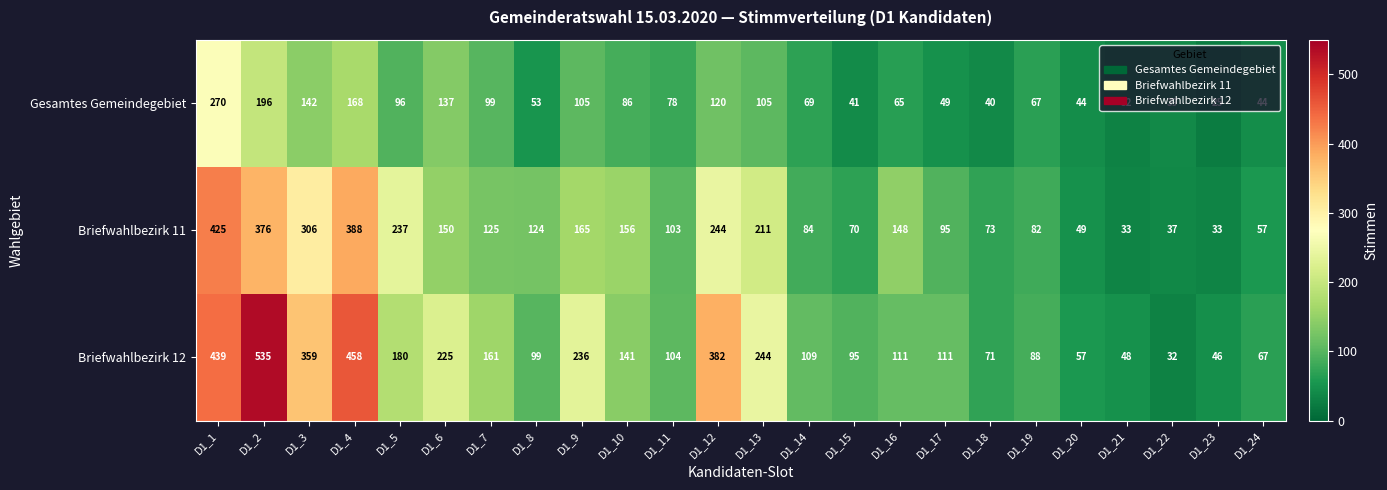

At which category is the sum across all series the highest?

D1_1